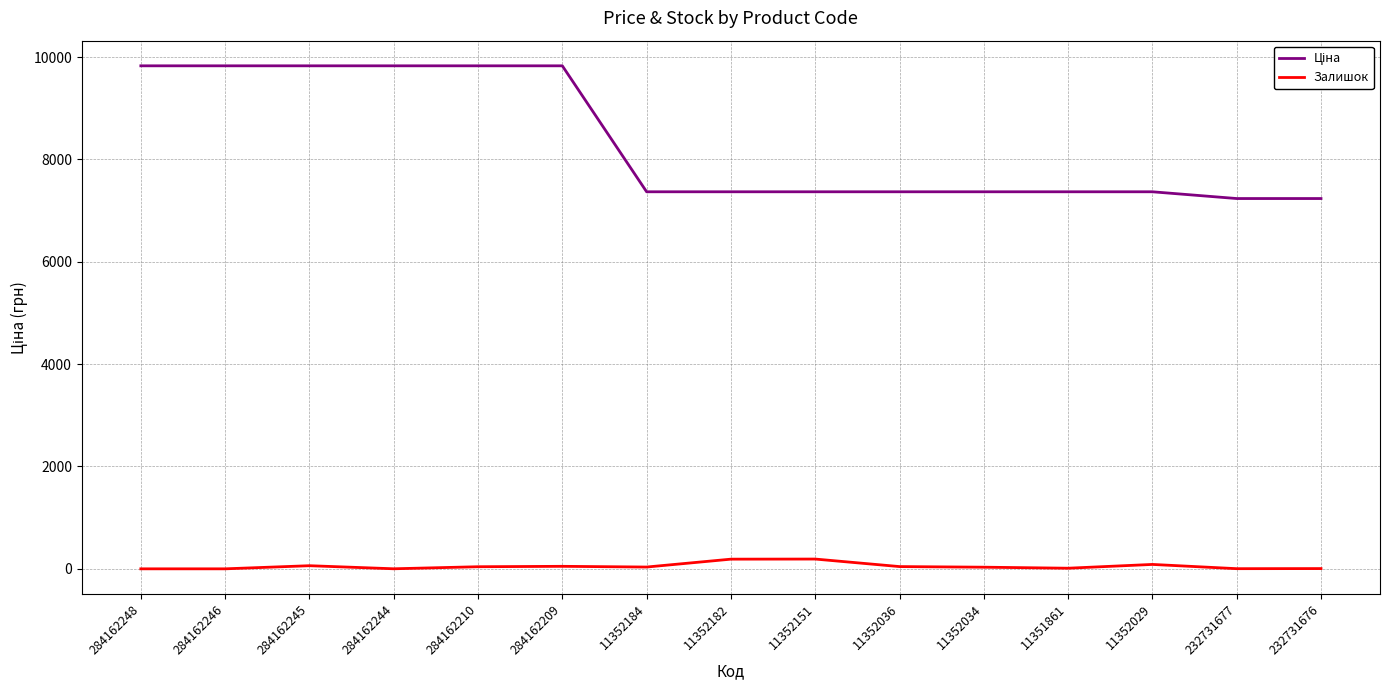

At which label does Залишок first exceed 35?

284162245